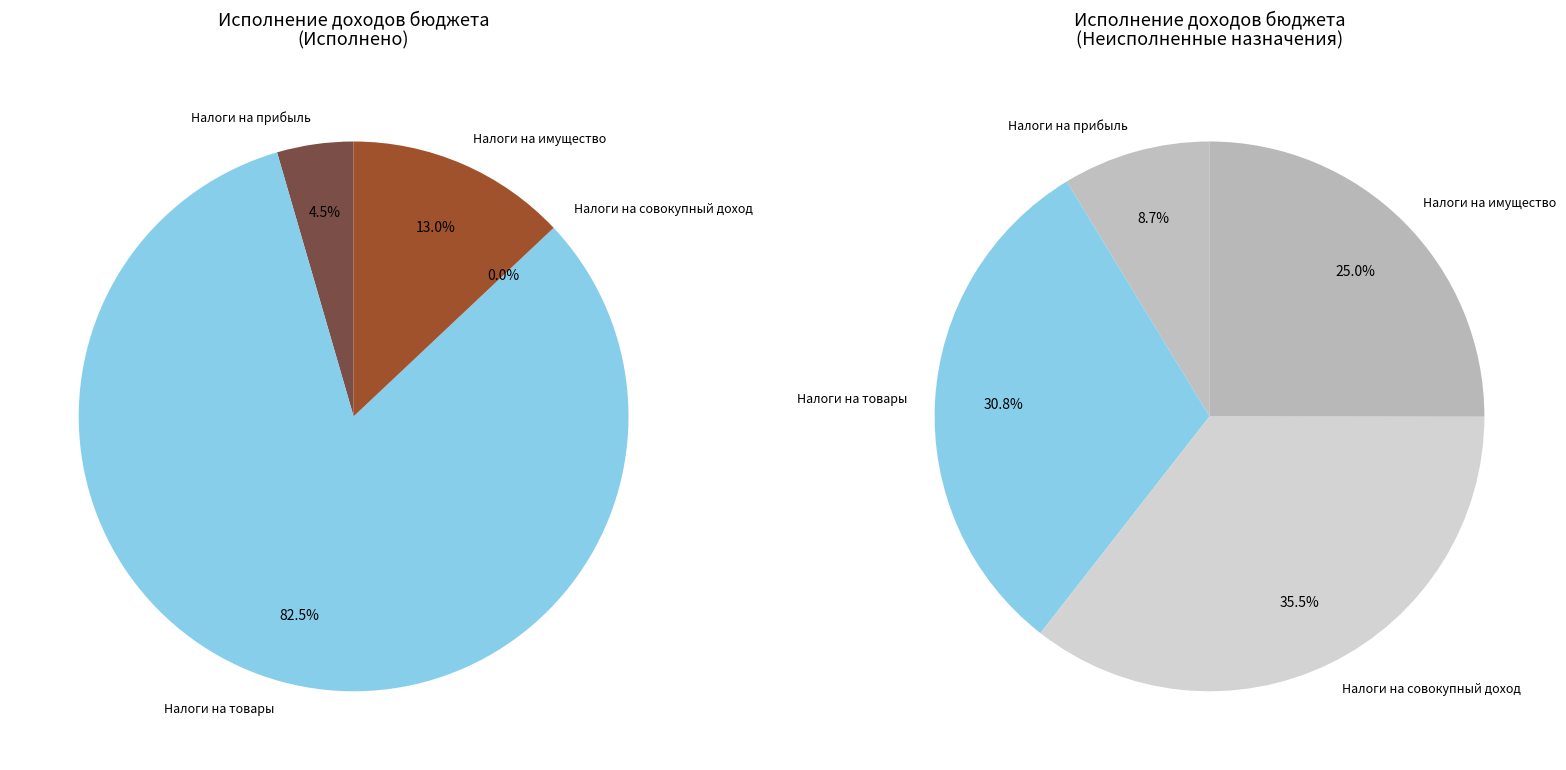

Is the sum of НАЛОГИ НА ПРИБЫЛЬ, ДОХОДЫ and НАЛОГИ НА ТОВАРЫ (РАБОТЫ, УСЛУГИ) greater than half?

No